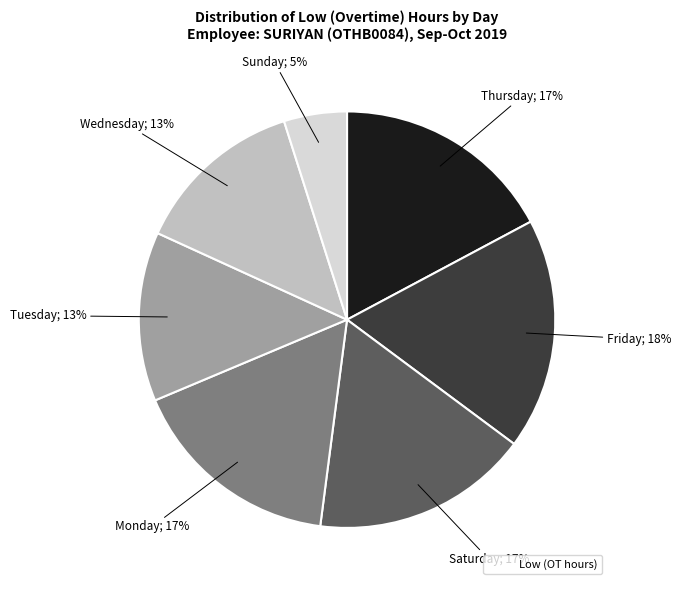

Is there any slice that represents more than half of the pie?

No